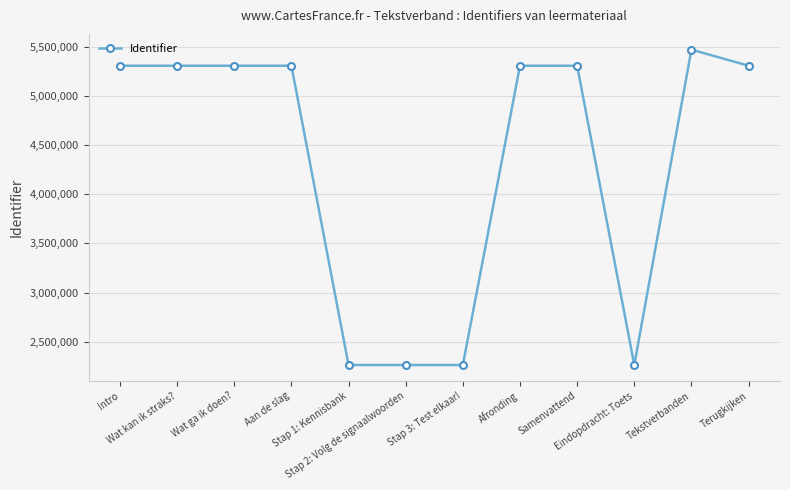

True or false: the data shows 2263138 at Stap 1: Kennisbank.

True